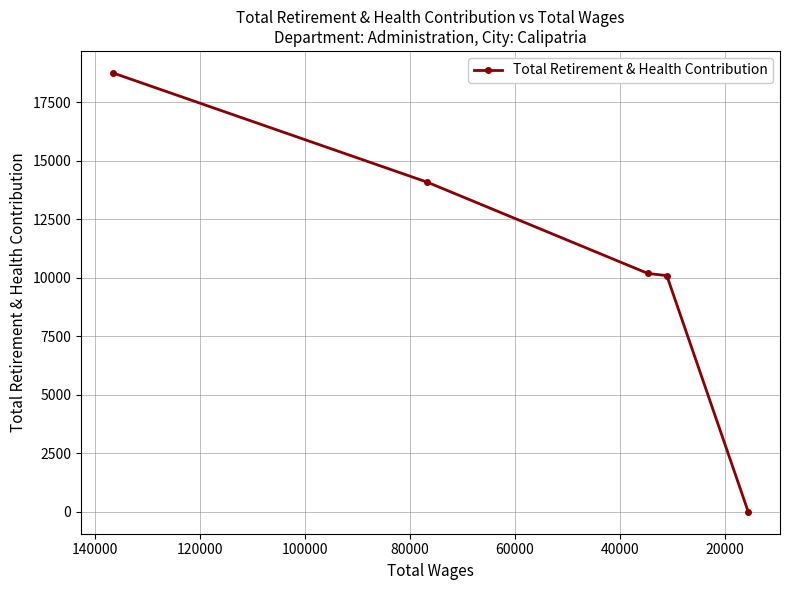

Is this an area chart (filled region under the line)?

No